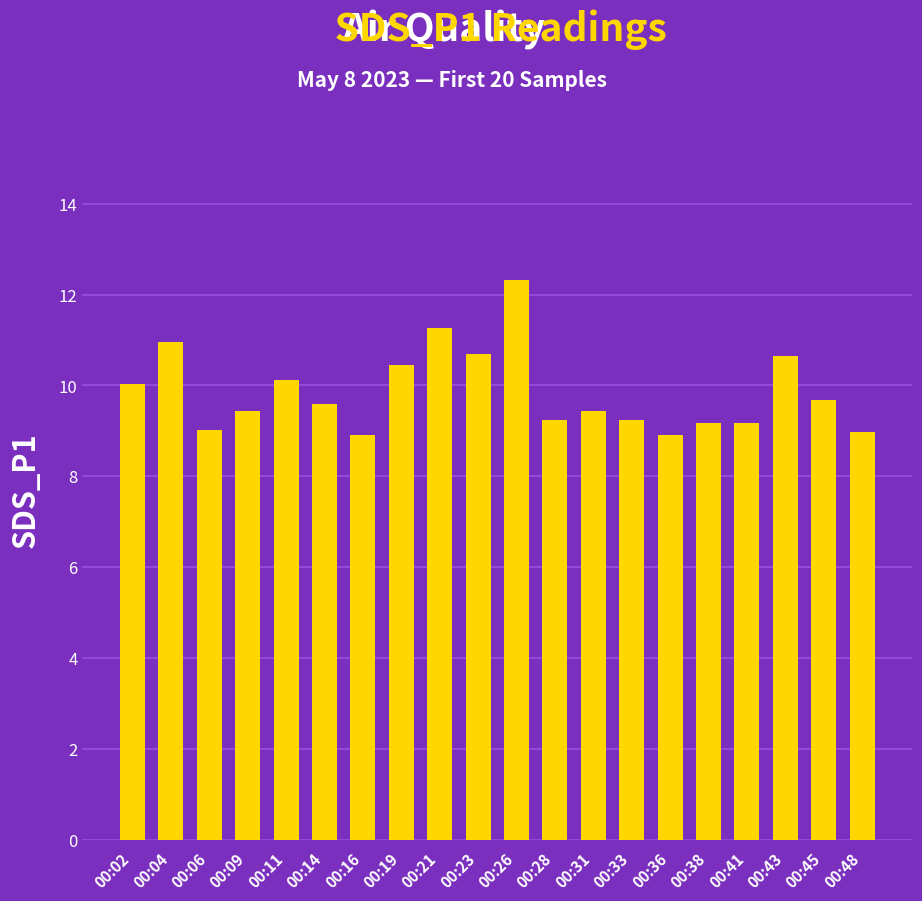

What is the ratio of the value at 00:02 to the value at 00:21?

0.9